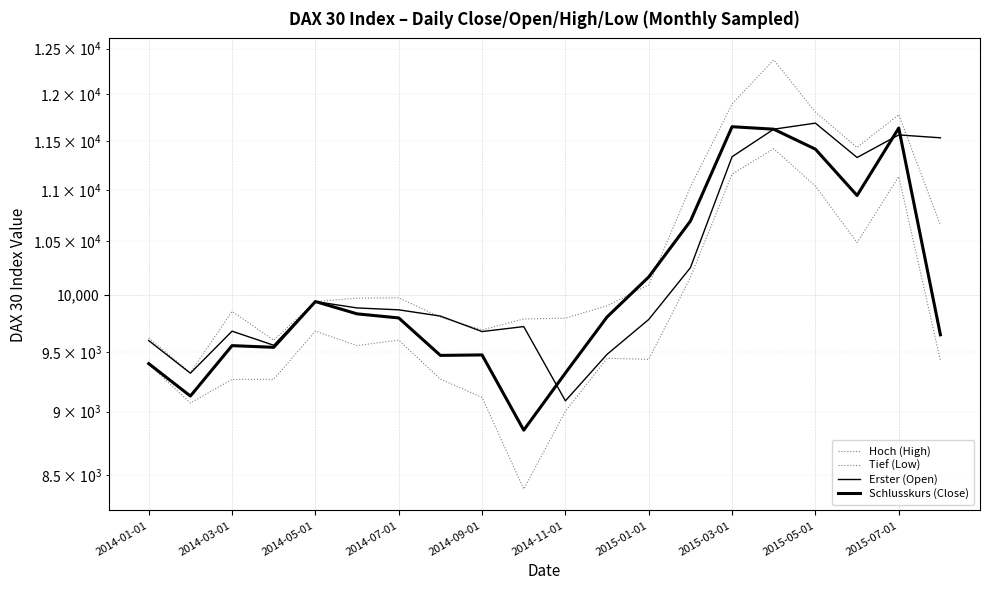

At which category is the sum across all series the highest?

15